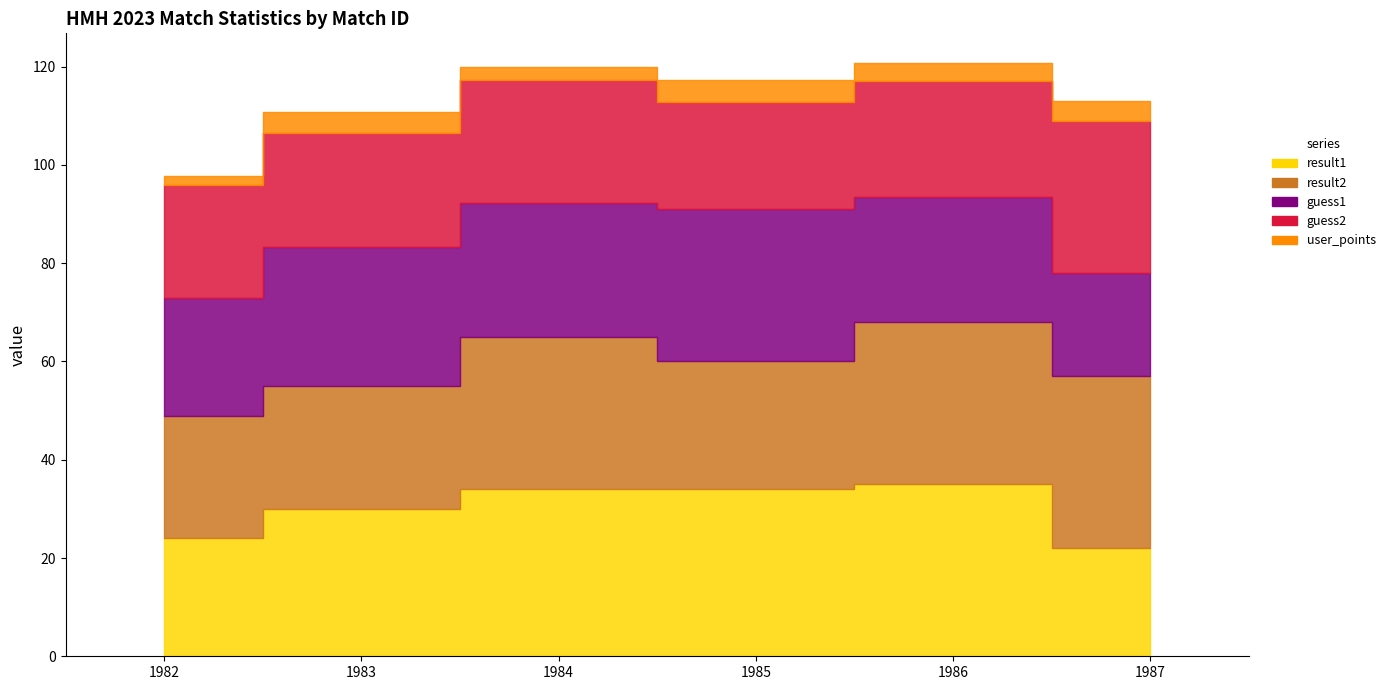

Between 1987 and 1984, which is larger?

1984